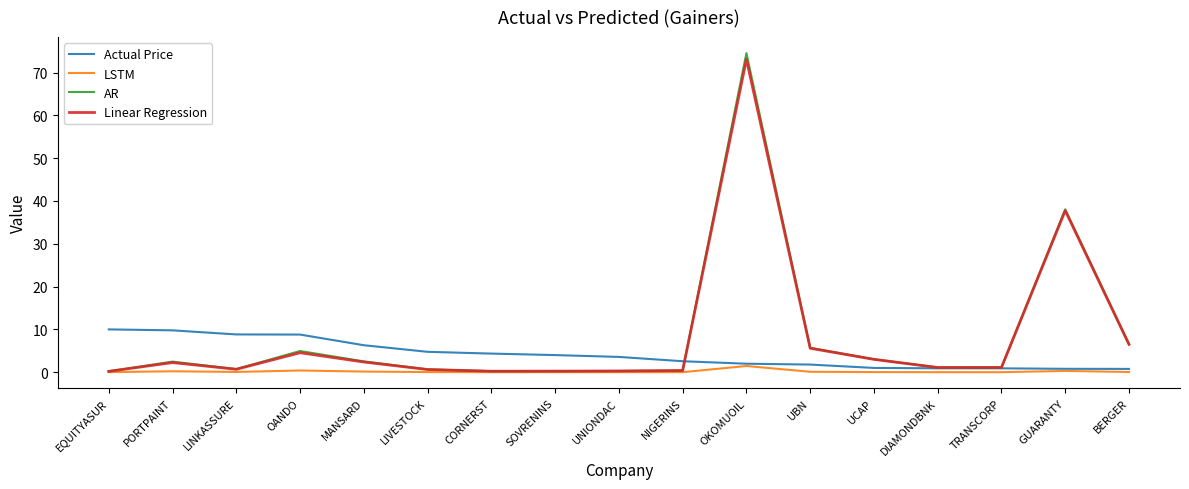

What is the highest value of the Actual Price series?

10.0